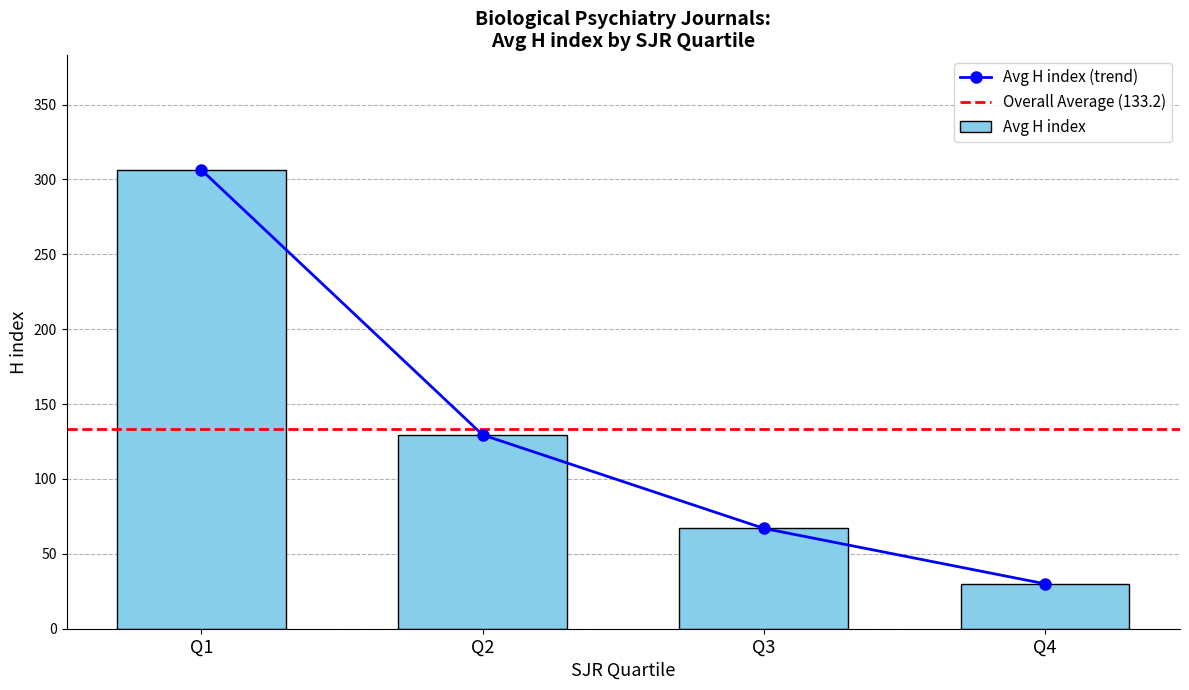

The Average H index line series shows 406.9 at Q1. True or false?

False